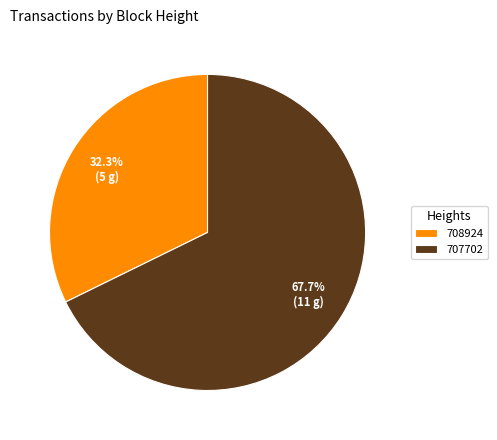

Which has a higher value, 707702 or 708924?

707702